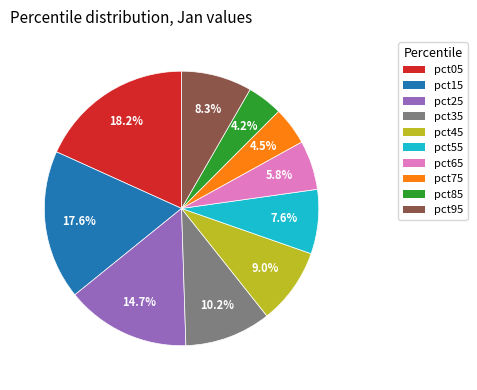

To the nearest percent, what is the combined percentage of pct25 and pct65?

20%